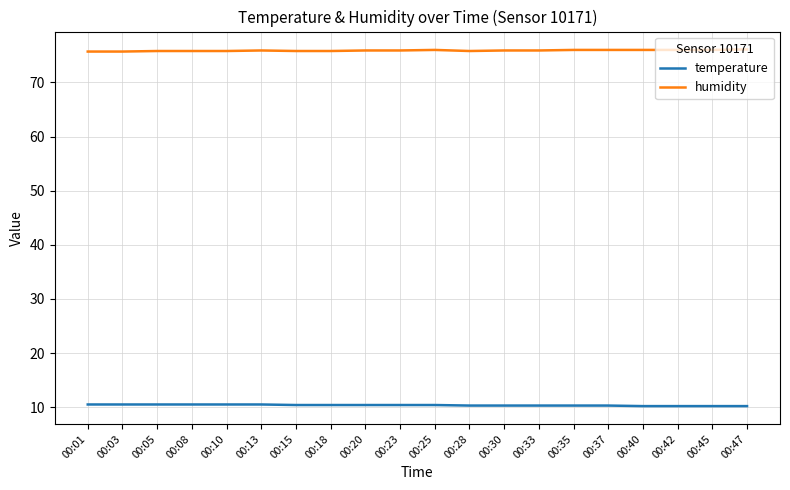

What is the difference between the highest and lowest values at 00:18?

65.4